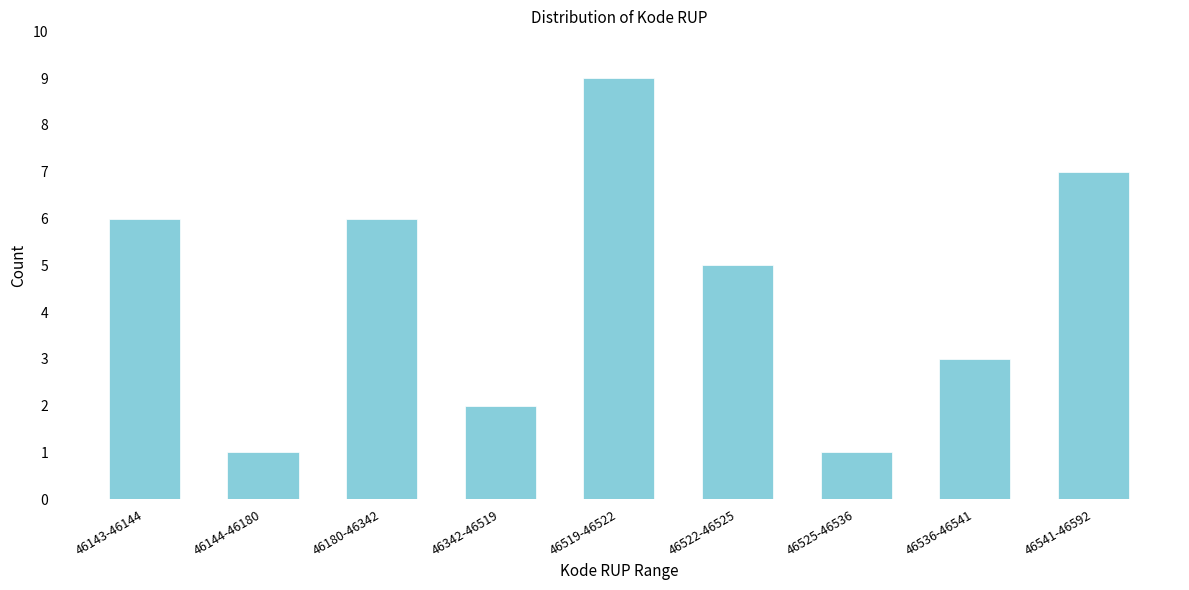

Reading left to right, what are all the values shown in this chart?

6	1	6	2	9	5	1	3	7